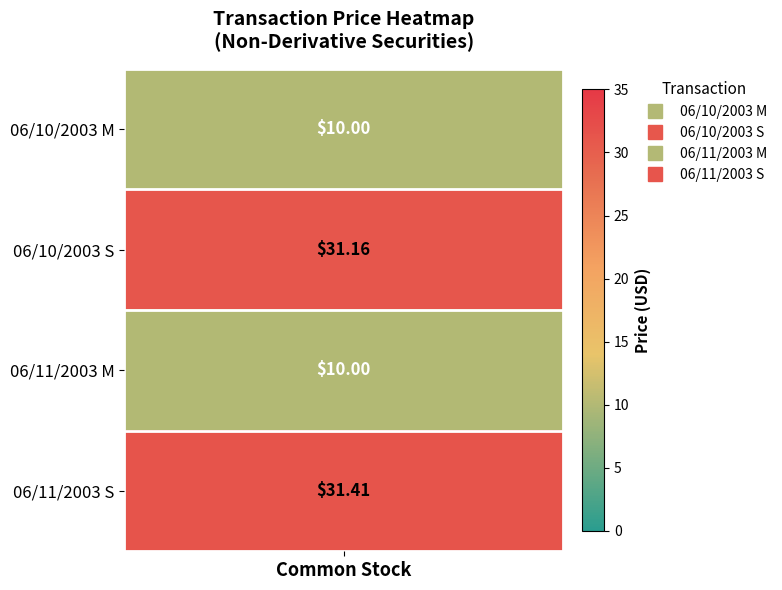

Rank the categories by value from lowest to highest.

06/10/2003 M, 06/11/2003 M, 06/10/2003 S, 06/11/2003 S